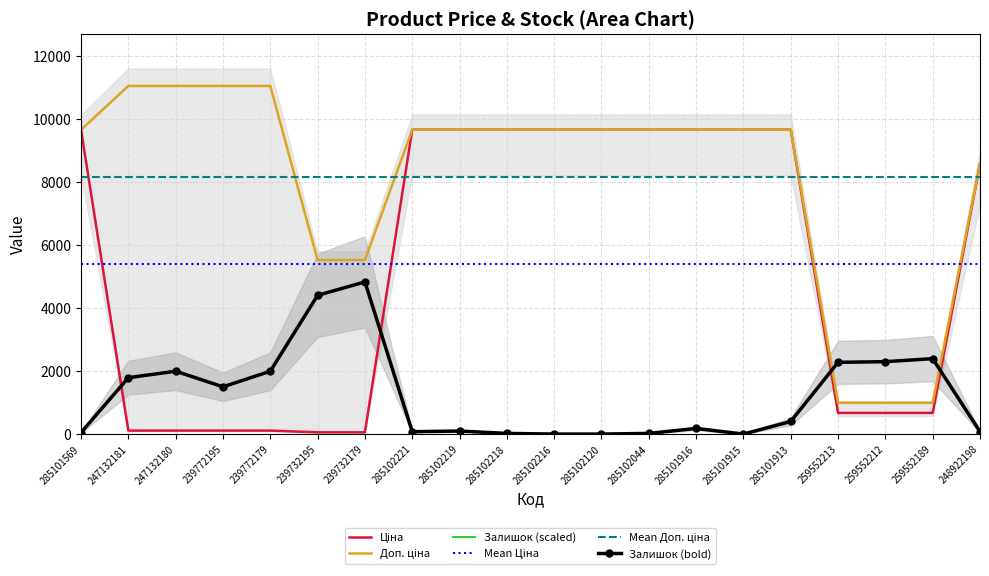

Is the value of Доп. ціна at 285102221 greater than the value of Ціна at 285101913?

No